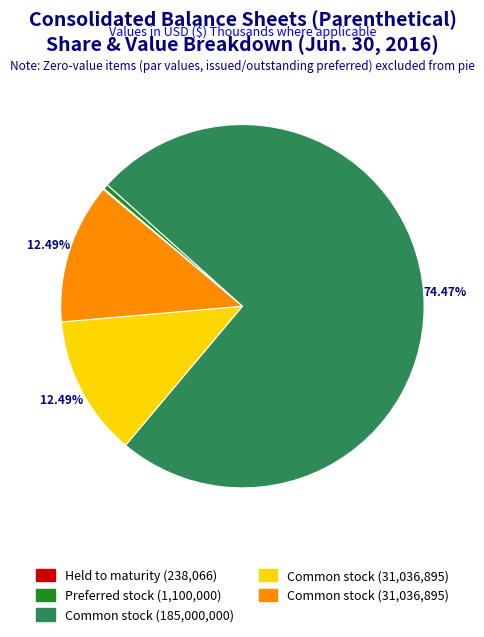

Is there a majority slice in this chart?

Yes